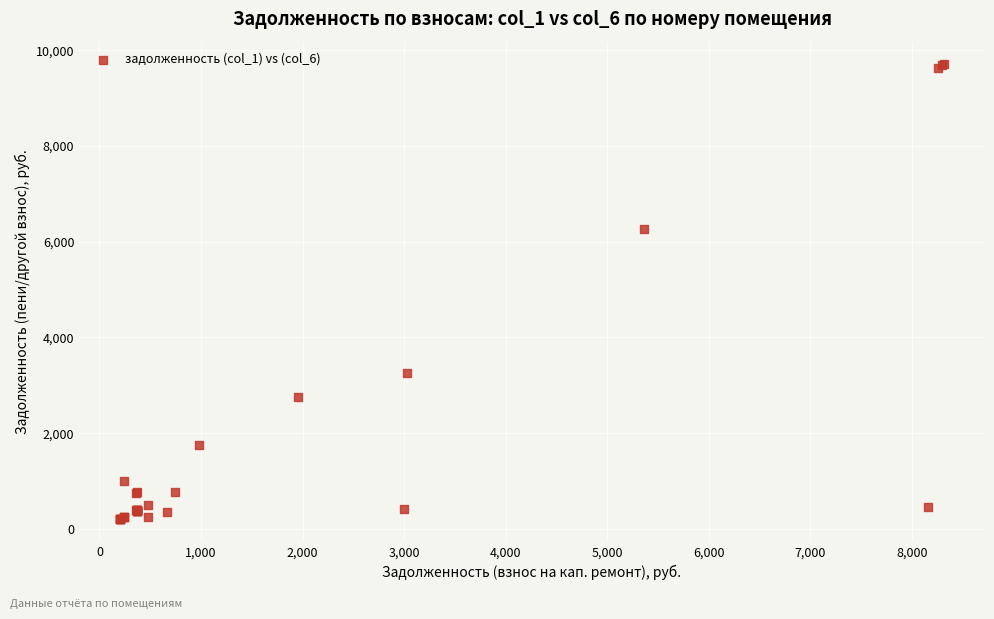

What Y value in the scatter plot is closest to 4959?

6254.2